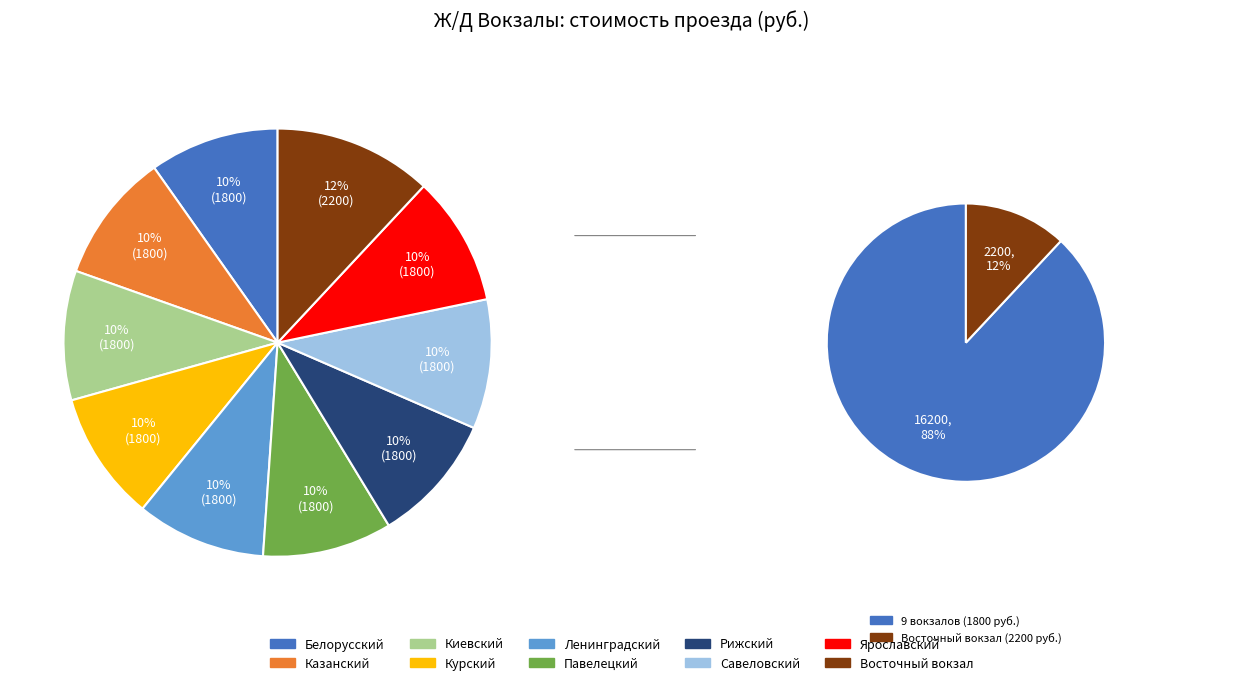

Which slice is the smallest?

Белорусский